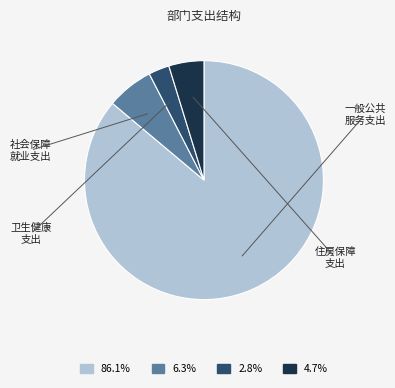

Is there any slice that represents more than half of the pie?

Yes